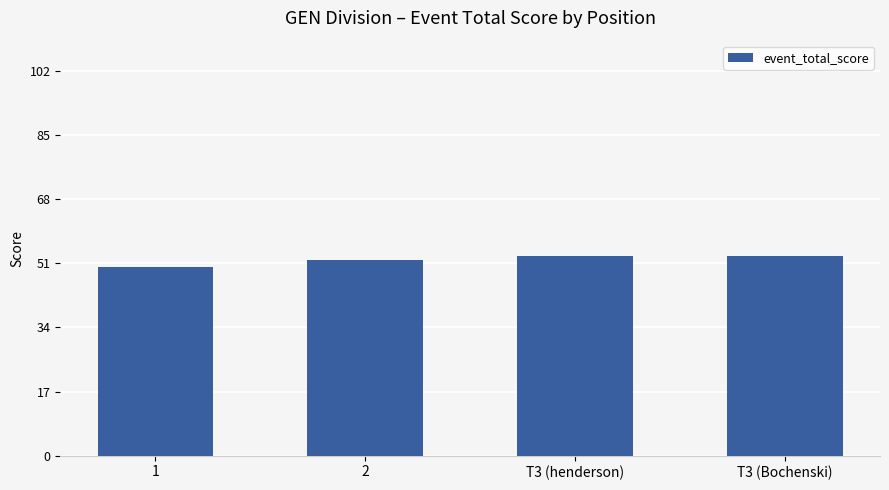

What is the smallest value displayed?

50